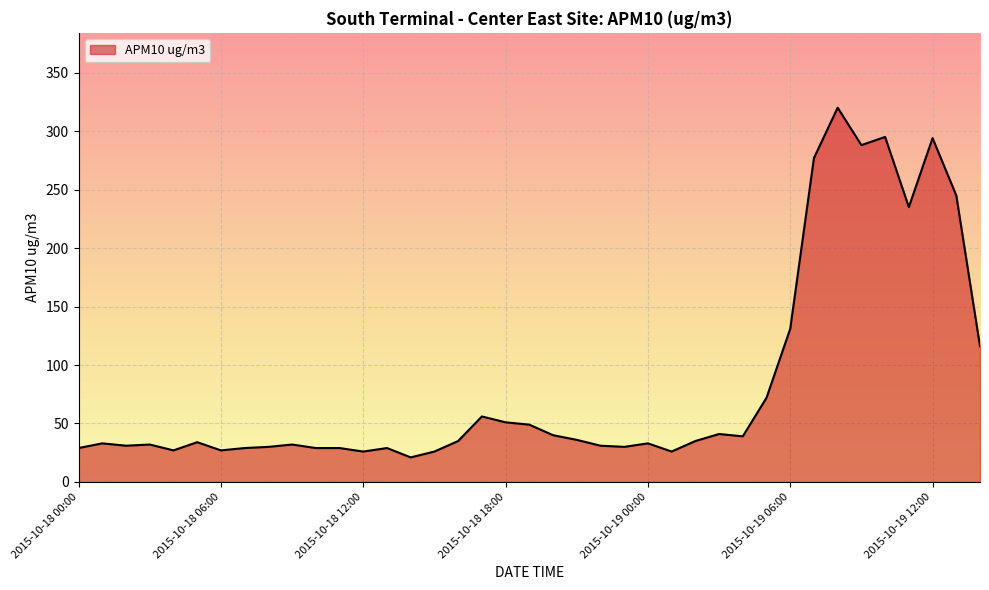

What is the smallest value displayed?

21